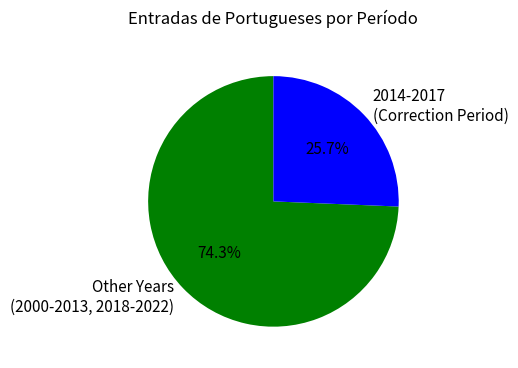

Approximately how many times larger is the value at Other Years (2000-2013, 2018-2022) compared to 2014-2017 (Correction Period)?

2.9